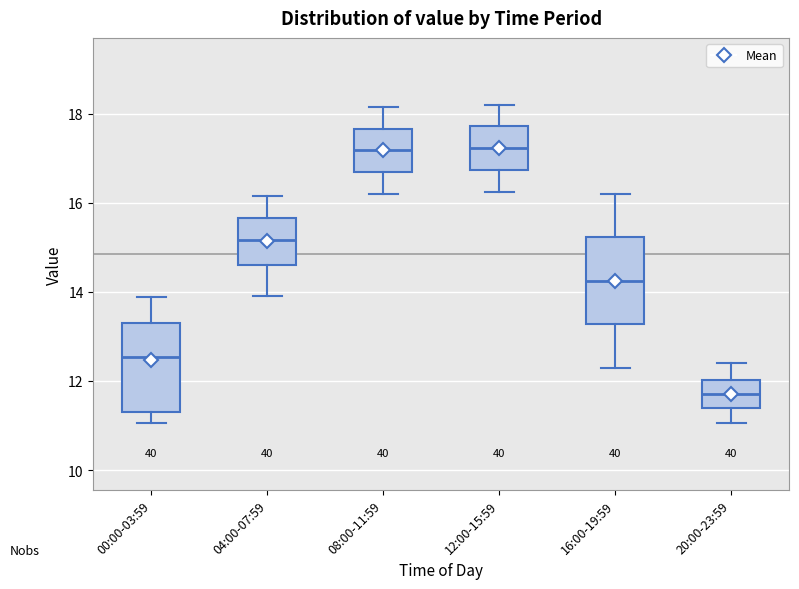

Reading left to right, read every box against the y-axis: the position of its median line, the range the box covers, and the ends of its whiskers. The values are not printed on the chart, so give them approximately, as read against the axis.

00:00-03:59: median 12.6, box 11.4 to 13.4, whiskers 11.0 to 13.8
04:00-07:59: median 15.2, box 14.6 to 15.6, whiskers 14.0 to 16.2
08:00-11:59: median 17.2, box 16.6 to 17.6, whiskers 16.2 to 18.2
12:00-15:59: median 17.2, box 16.8 to 17.8, whiskers 16.2 to 18.2
16:00-19:59: median 14.2, box 13.2 to 15.2, whiskers 12.4 to 16.2
20:00-23:59: median 11.8, box 11.4 to 12.0, whiskers 11.0 to 12.4